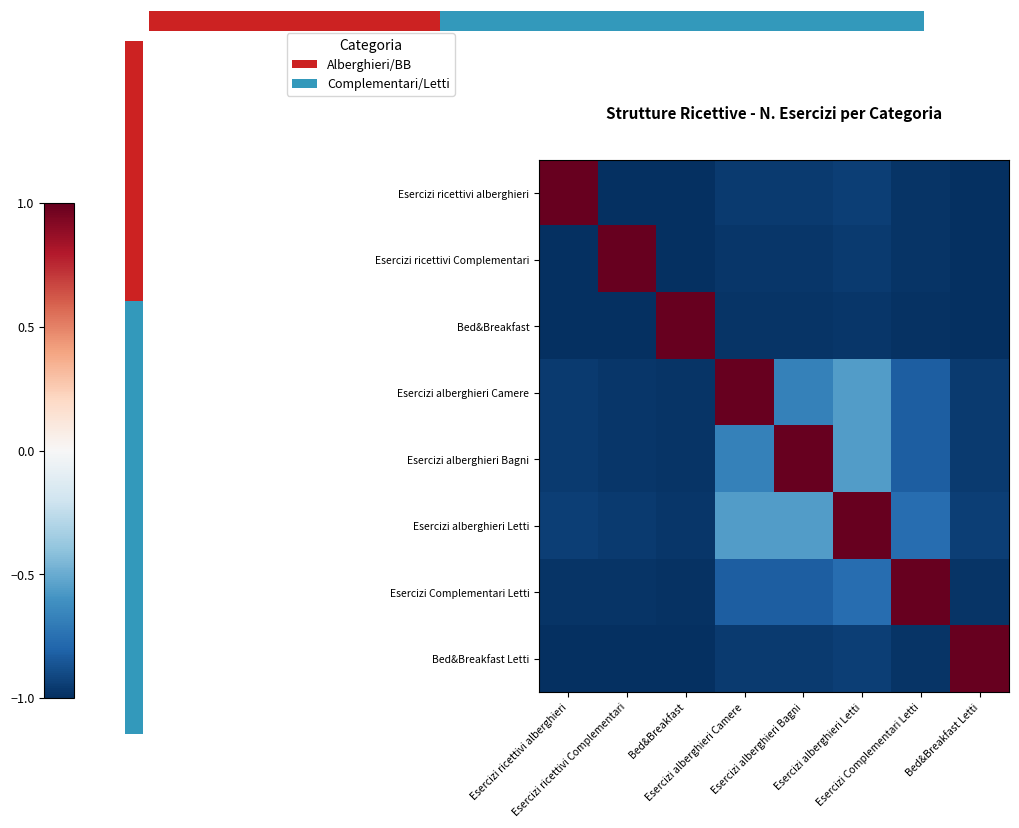

Where is Esercizi ricettivi Complementari nearest to the value 0?

Esercizi alberghieri Letti